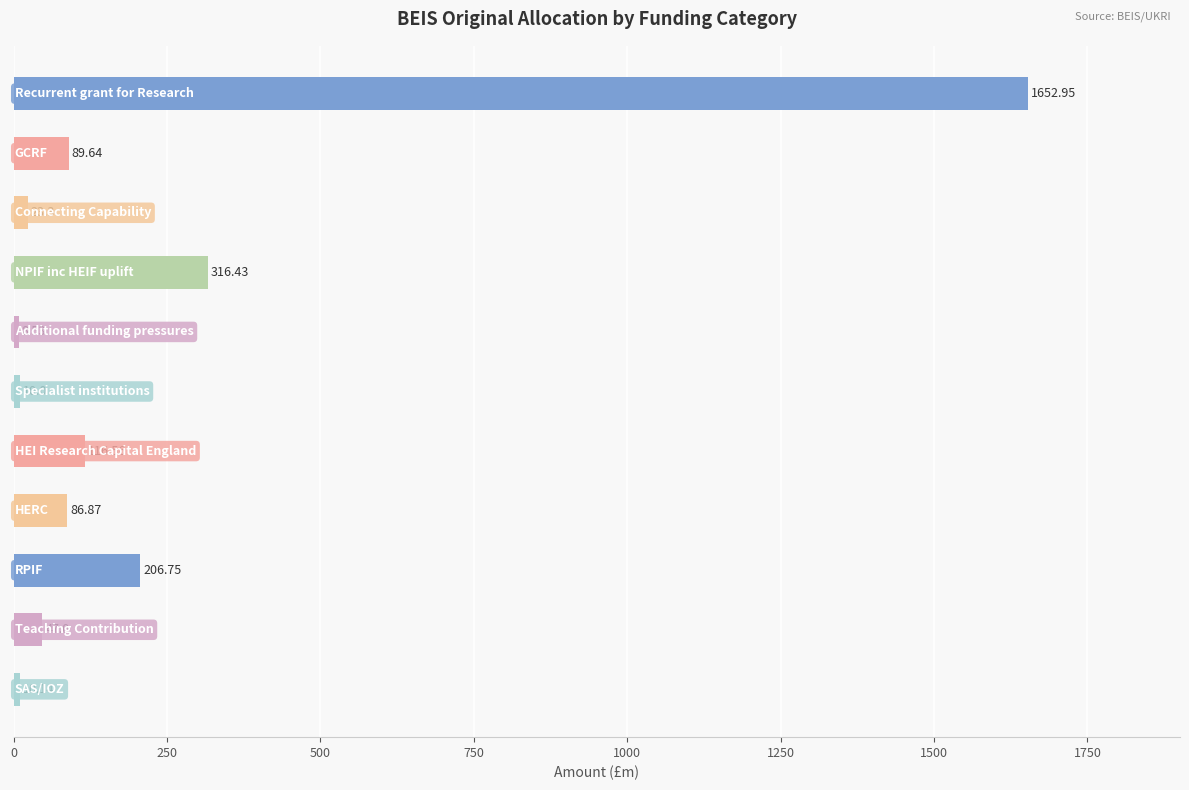

What is the average value?

233.5